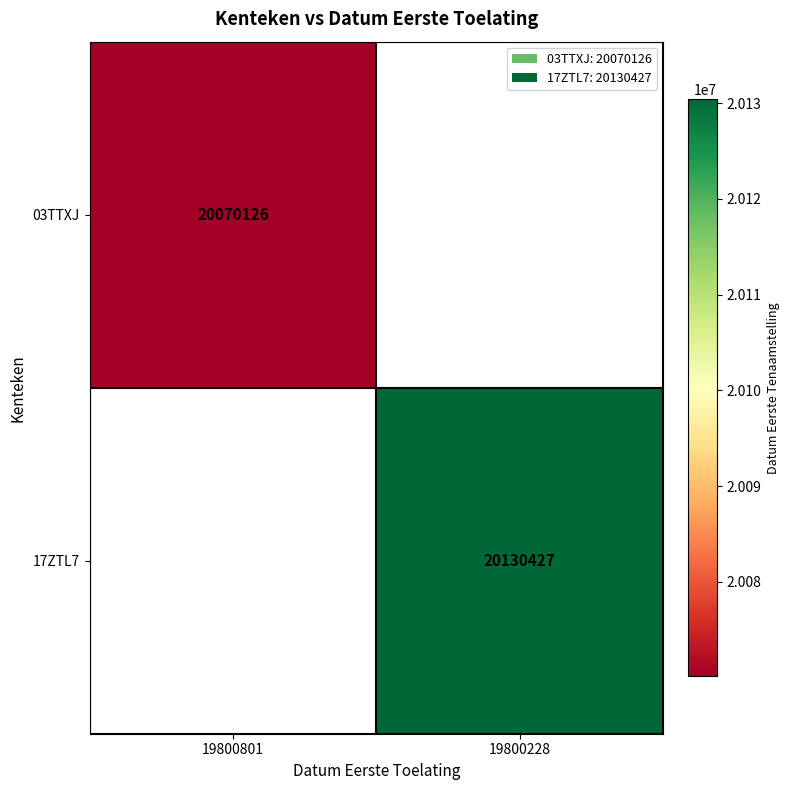

Is it true that 17ZTL7 equals 5664608.0 at 19800228?

False